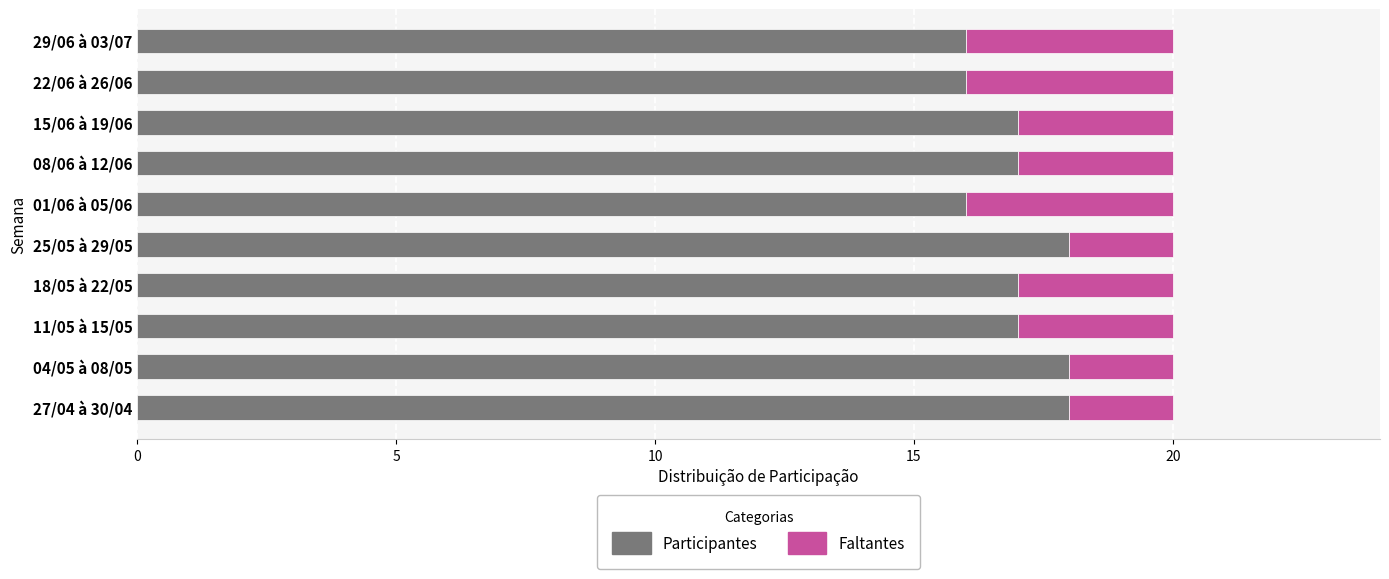

The Participantes series shows 16 at 29/06 à 03/07. True or false?

True